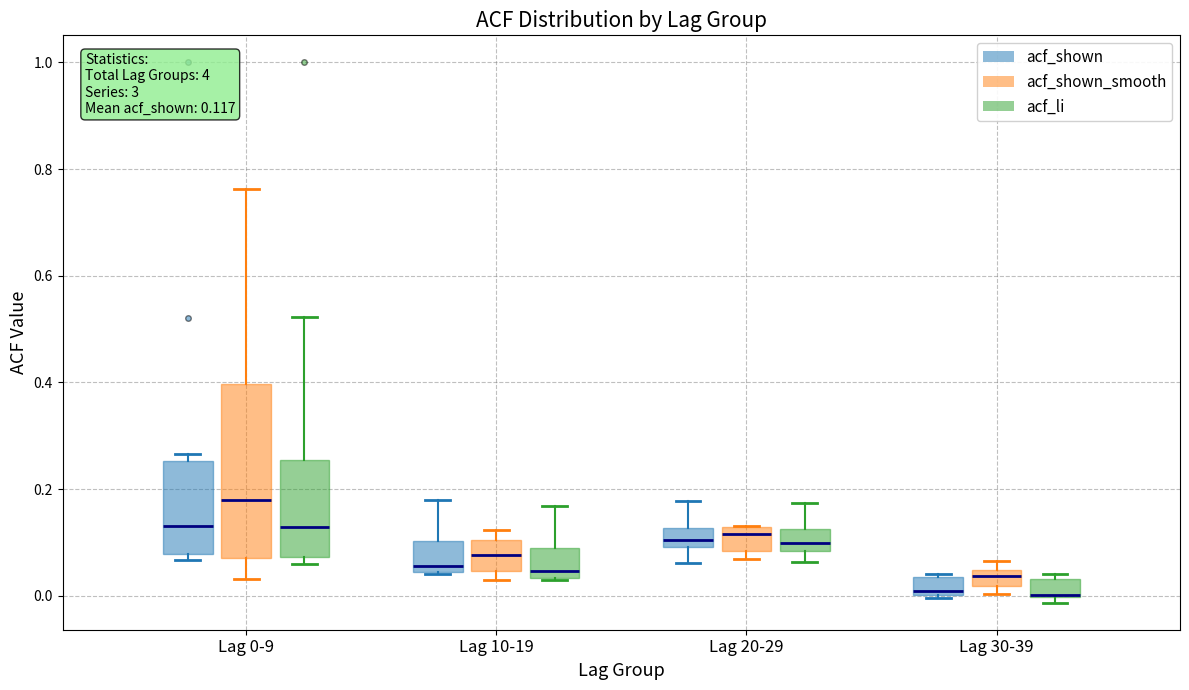

Which box is the tallest, from its lower edge to its upper edge?

Lag 0-9 (acf_shown_smooth)